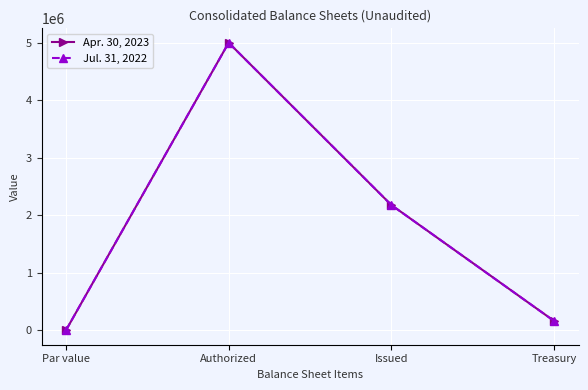

At which category does Apr. 30, 2023 reach its first local peak?

Authorized